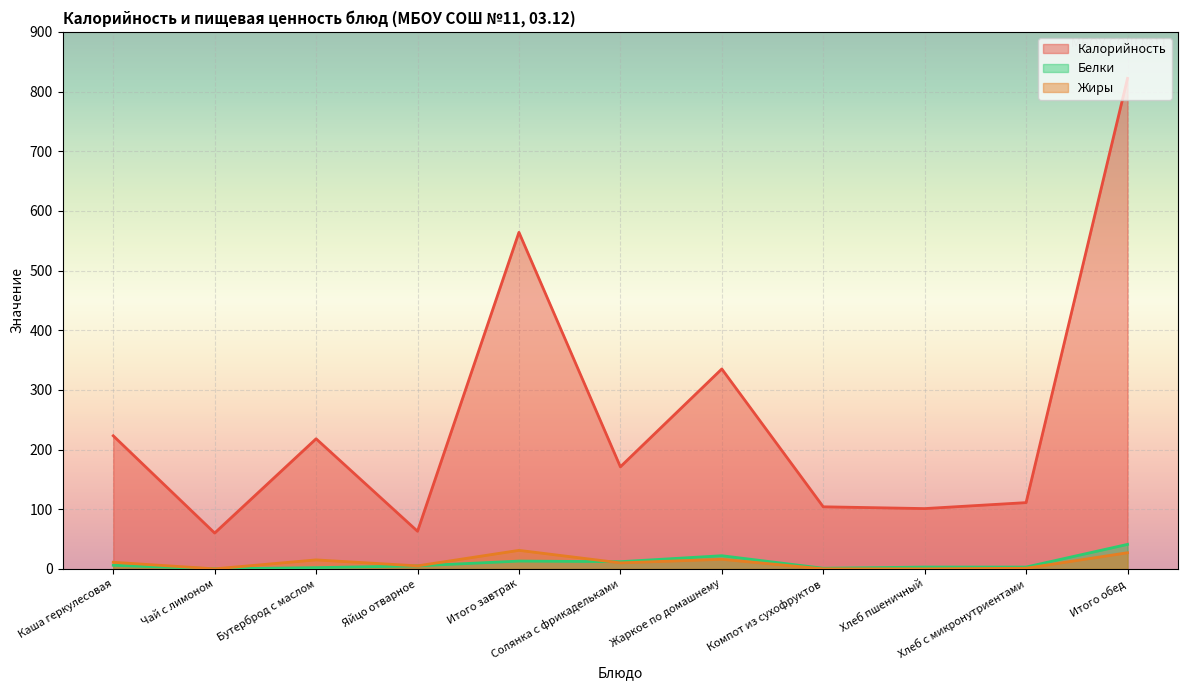

Where is the first local minimum for Белки?

Чай с лимоном